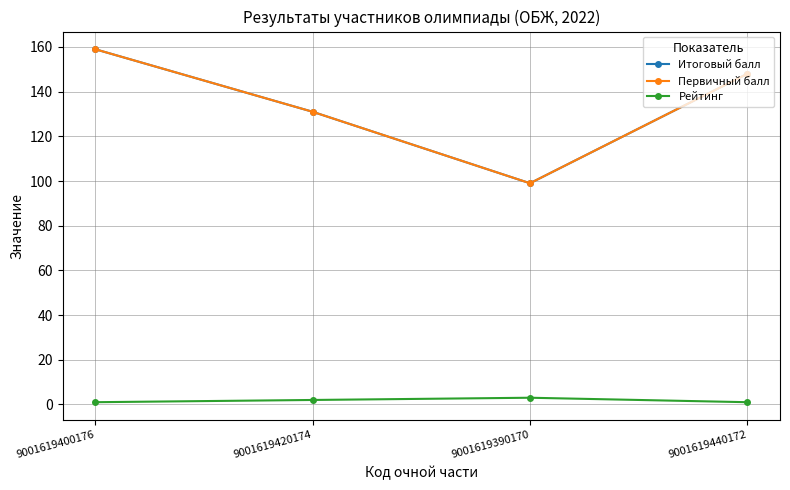

How many interior local valleys does the Первичный балл series have?

1